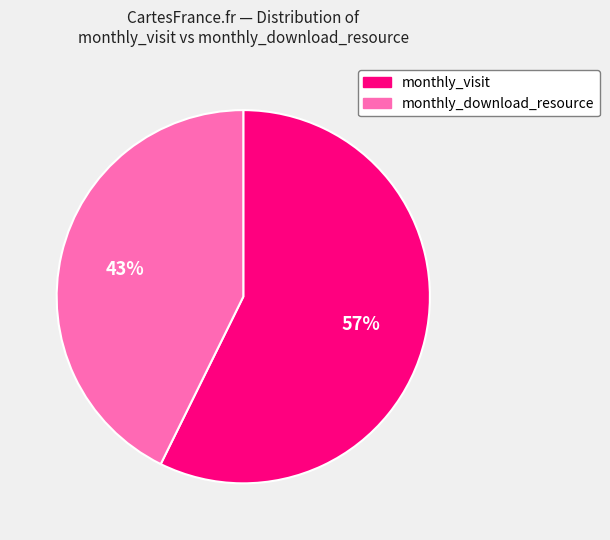

How many segments does this pie chart have?

2